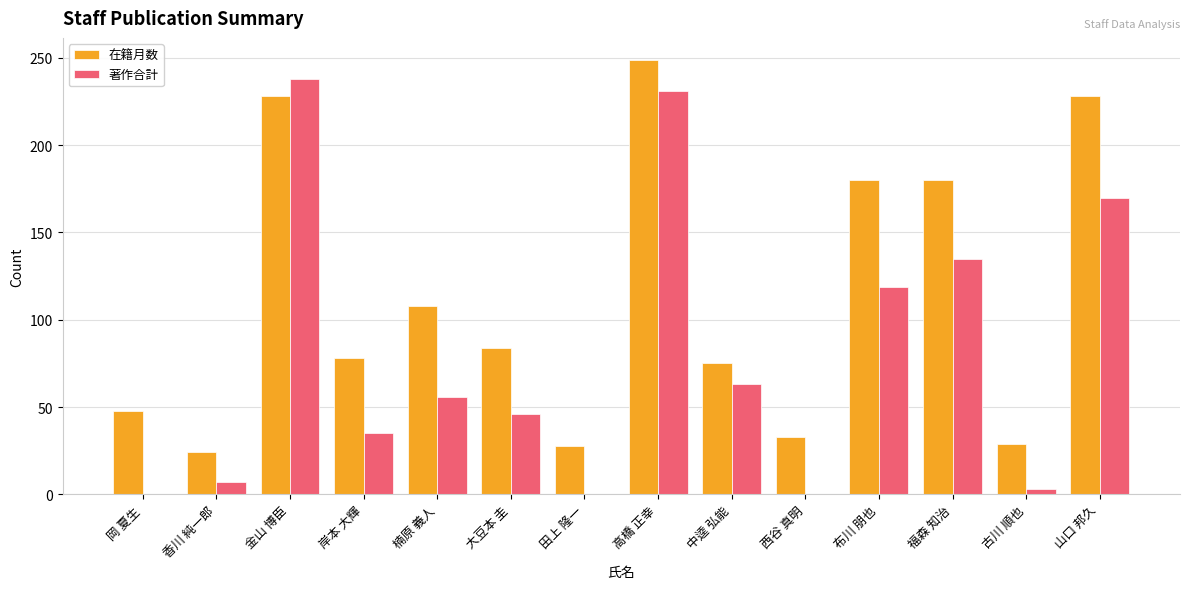

Does the chart contain stacked bars?

No